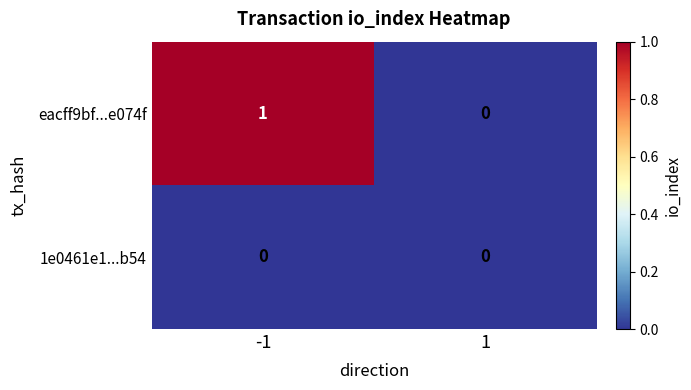

Between -1 and 1, which series saw the biggest shift?

eacff9bf...e074f